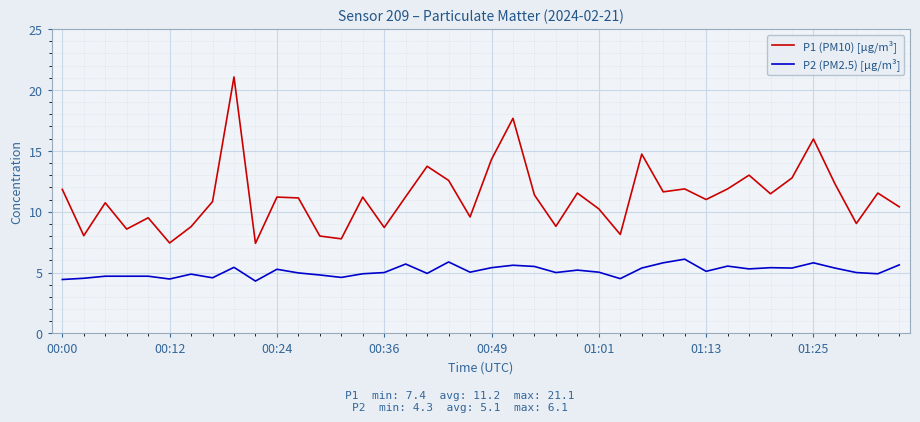

Which series has the largest range (max minus min)?

P1 (PM10) [µg/m³]